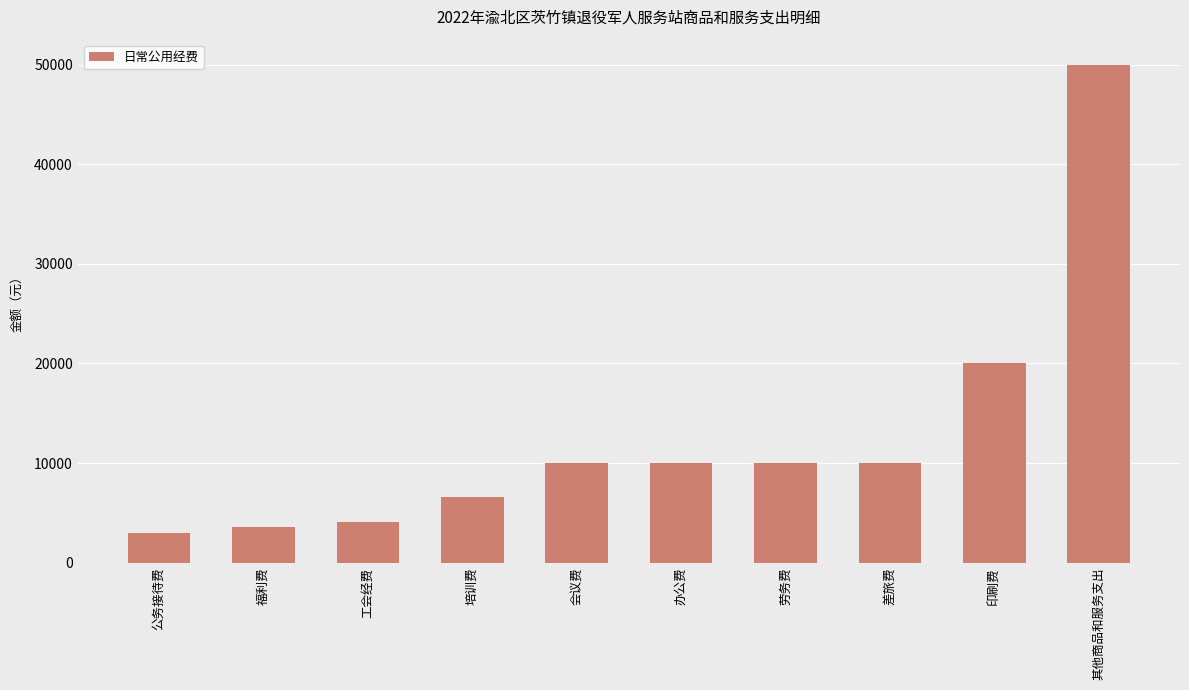

What position from the right is 印刷费?

2